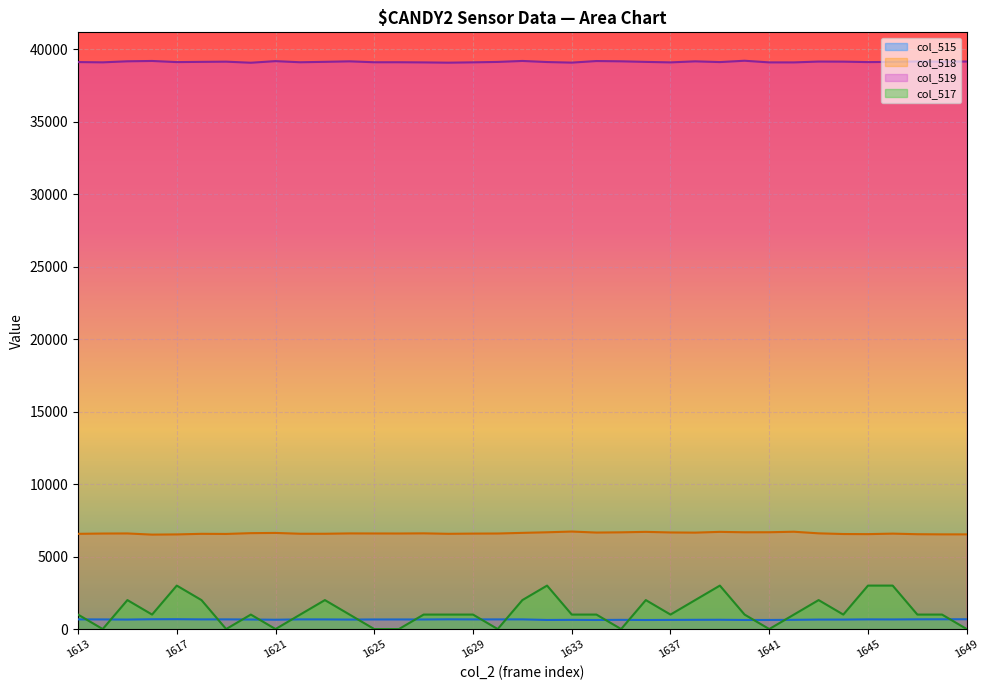

True or false: the data shows 660.9 at 1627.

True